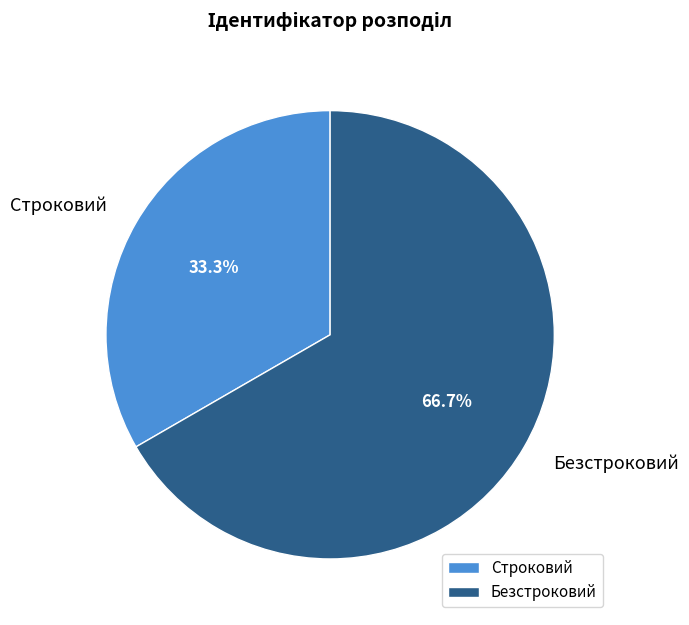

The Строковий slice represents 33% of the pie. True or false?

True